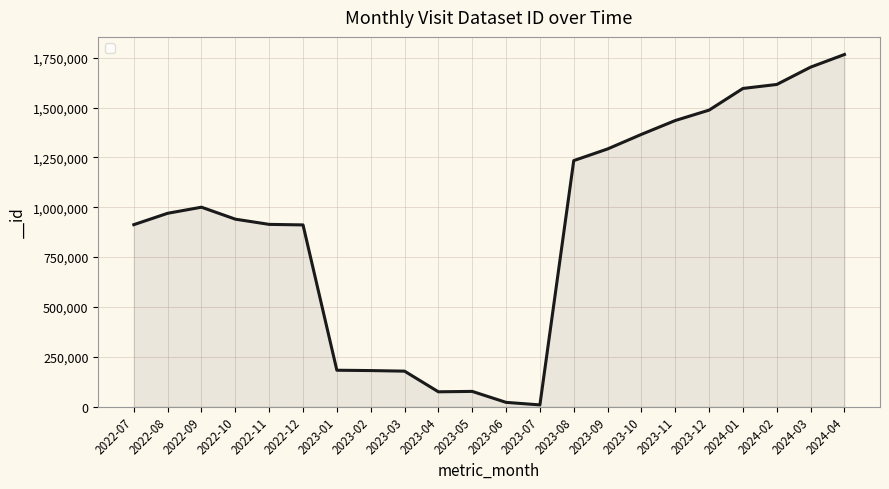

Which label corresponds to the largest value in the chart?

2024-04